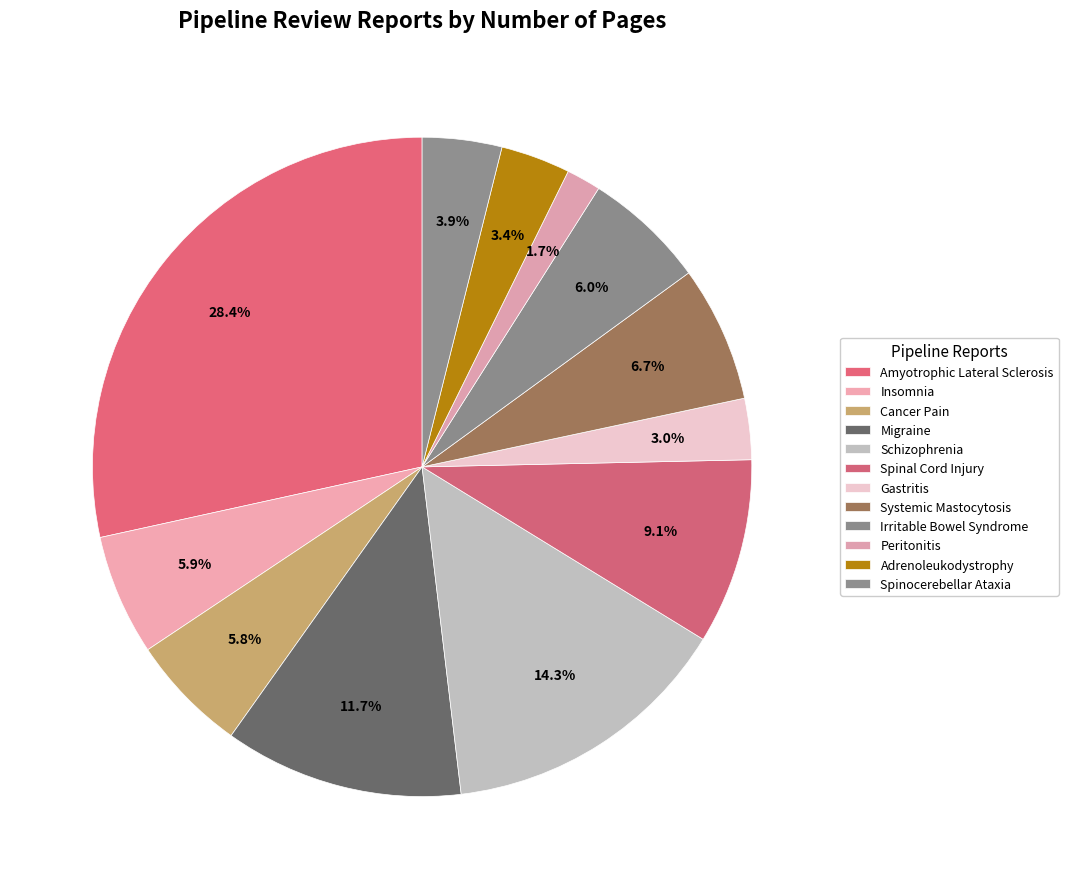

Count the number of slices in the pie.

12